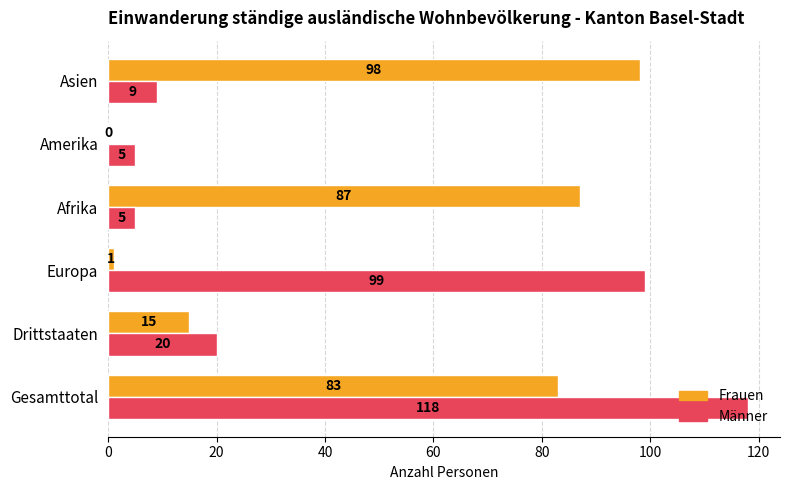

How many data points does each series have?

6